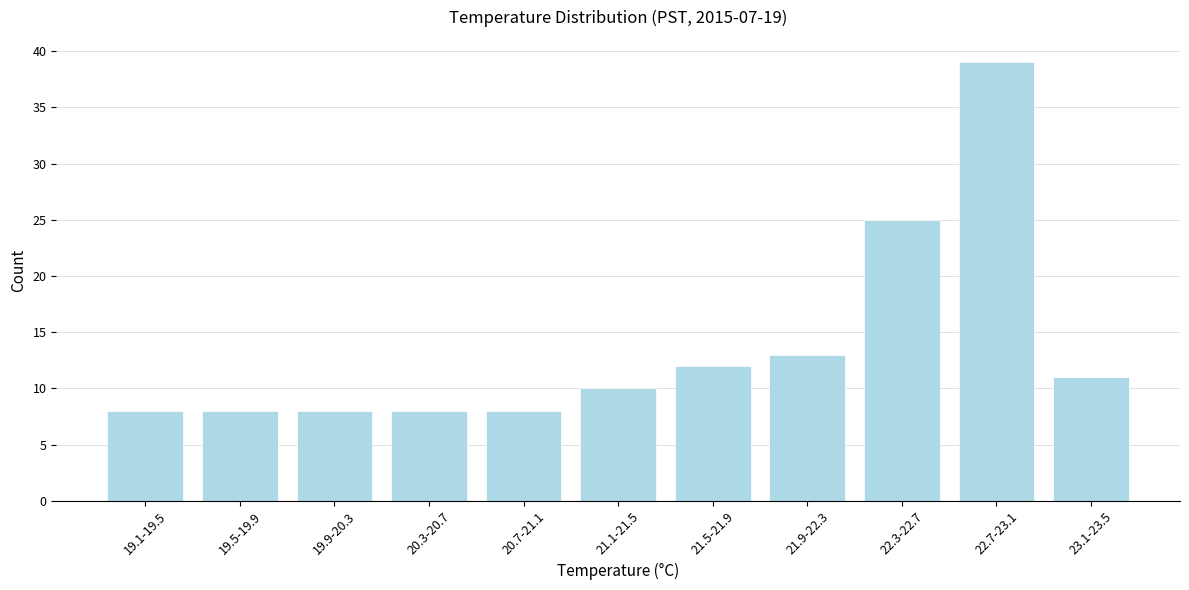

Reading left to right, what are all the values shown in this chart?

8	8	8	8	8	10	12	13	25	39	11